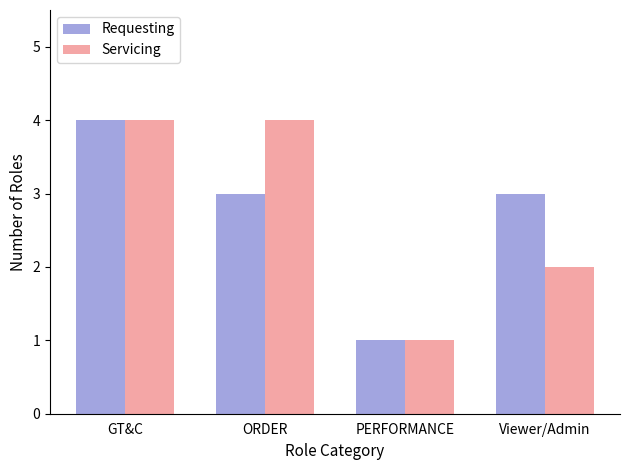

What is the smallest value displayed?

1